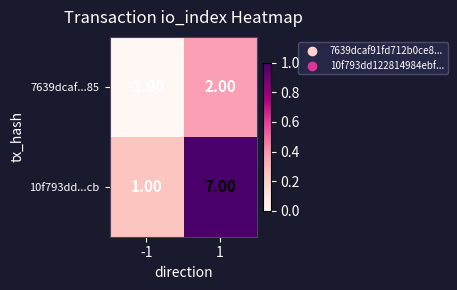

List the labels in order of 7639dcaf...85 value, smallest first.

-1, 1